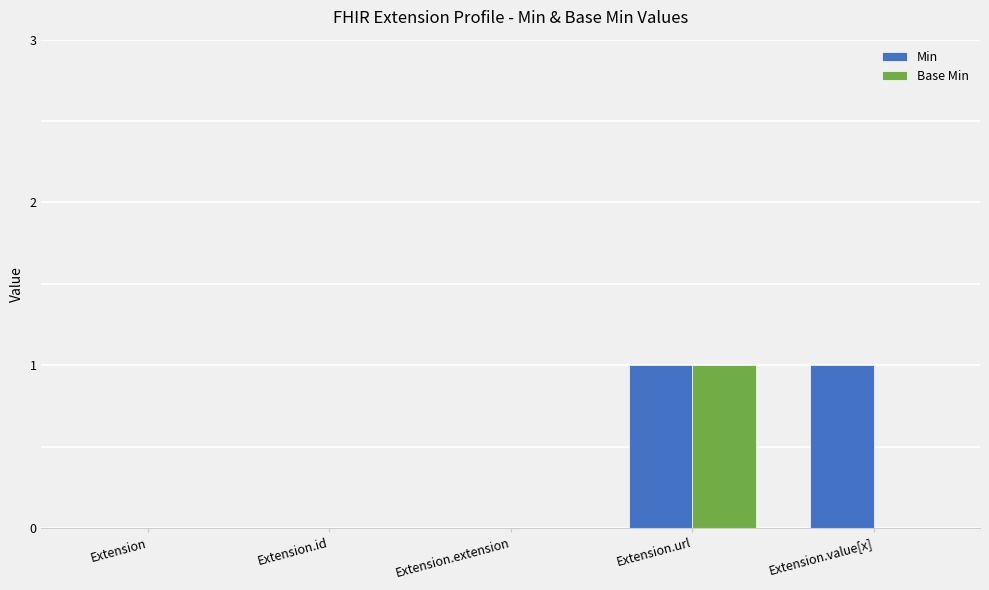

Which series has the largest total across all categories?

Min